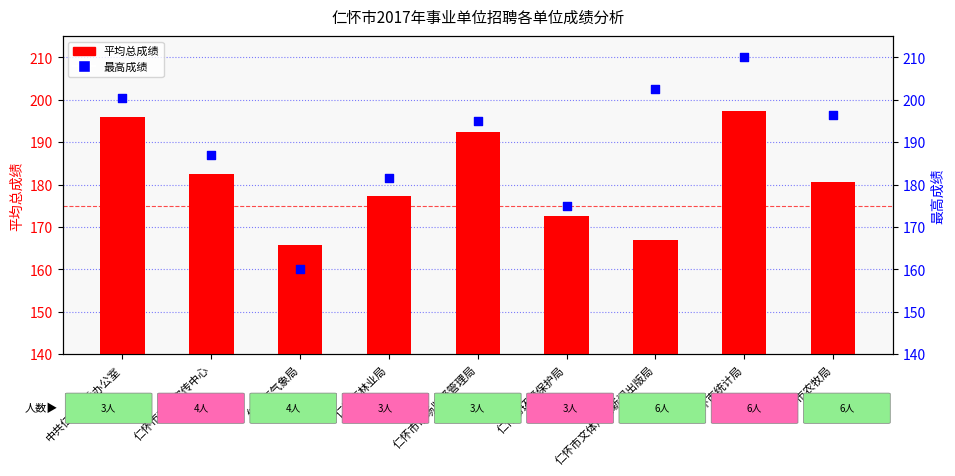

Which series contains the lowest Y value?

最高成绩